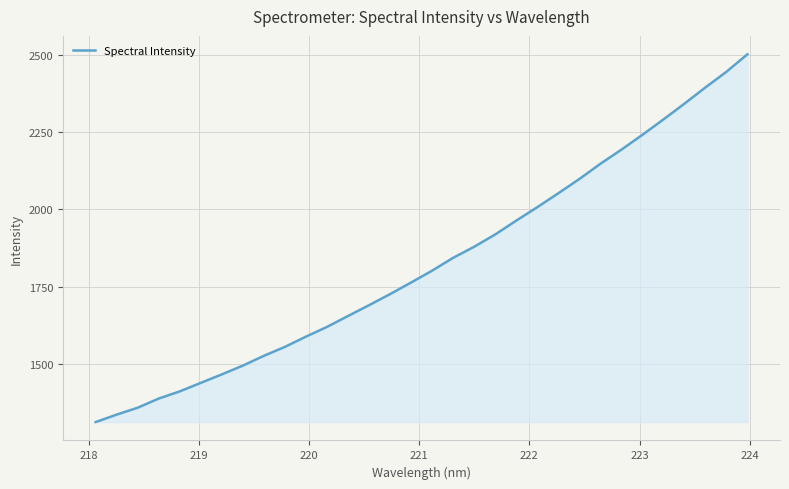

What is the greatest value displayed?

2501.1